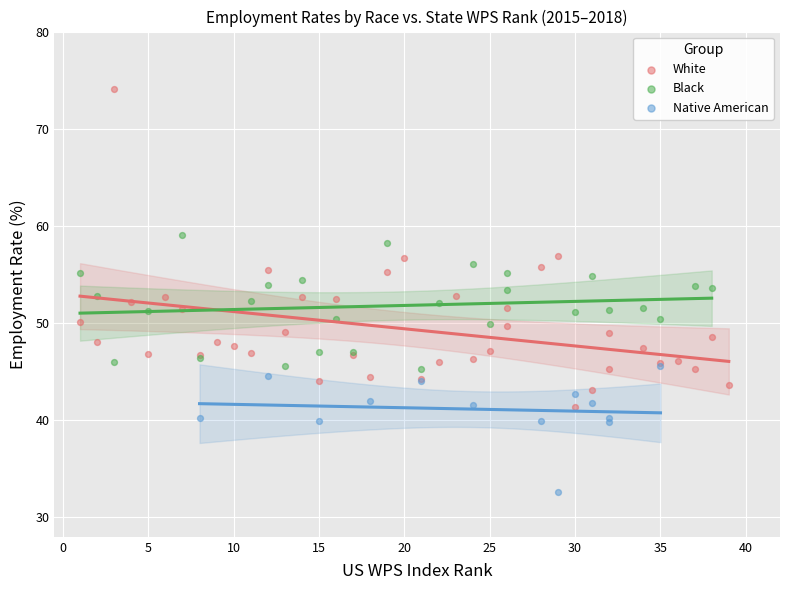

Which series reaches the minimum Y coordinate?

Native American